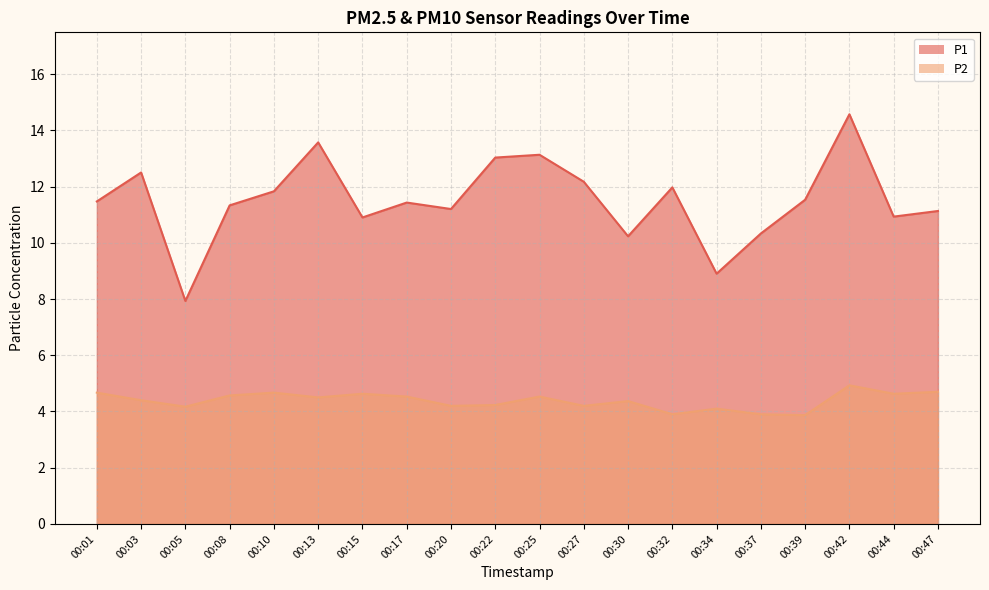

What are all the series names shown in the legend?

P1, P2